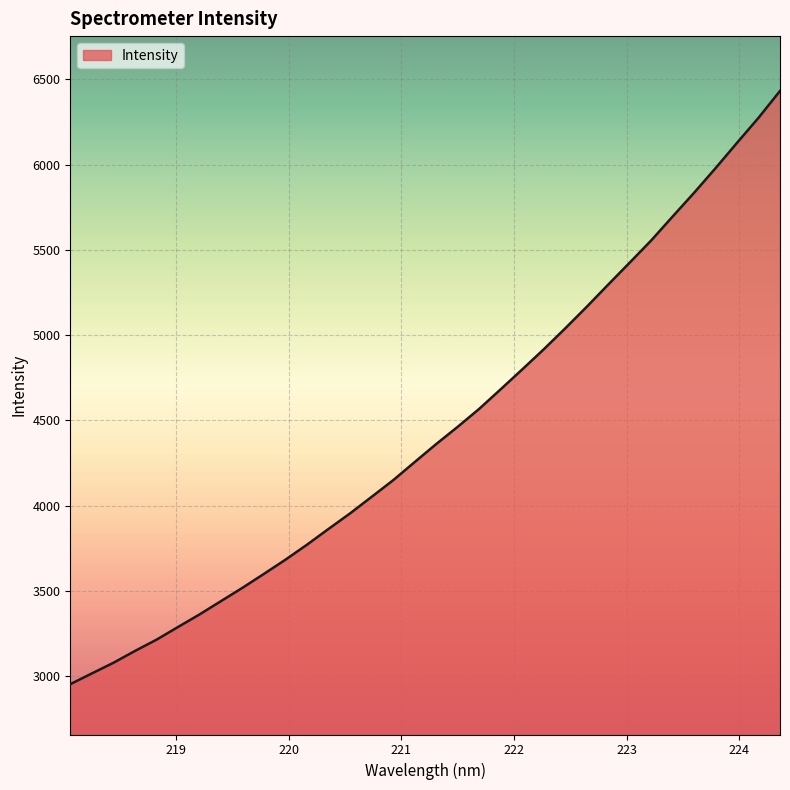

What is the difference between the maximum and minimum values?

3479.6